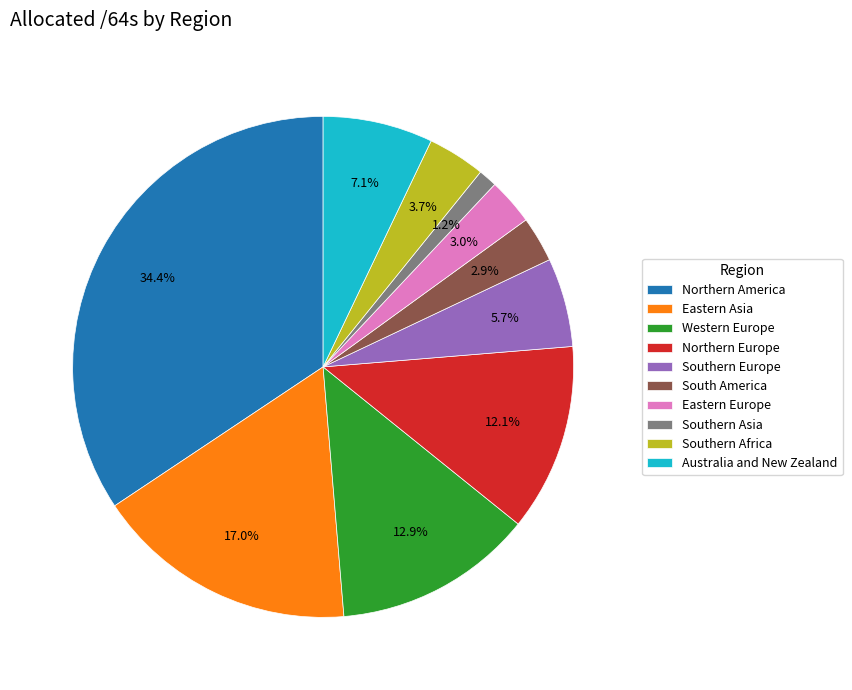

Which category has the smallest portion of the pie?

Southern Asia